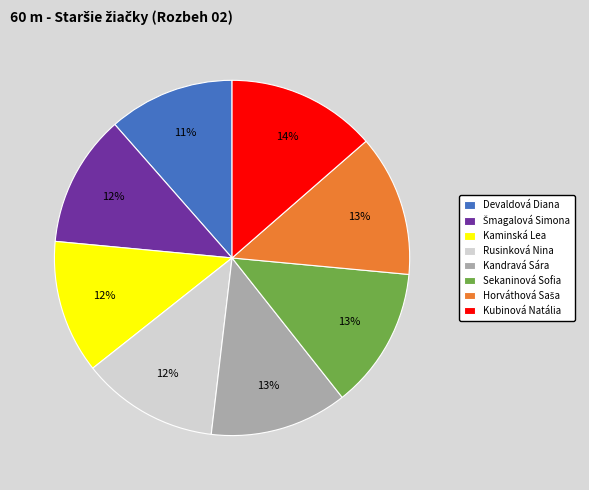

How many segments does this pie chart have?

8